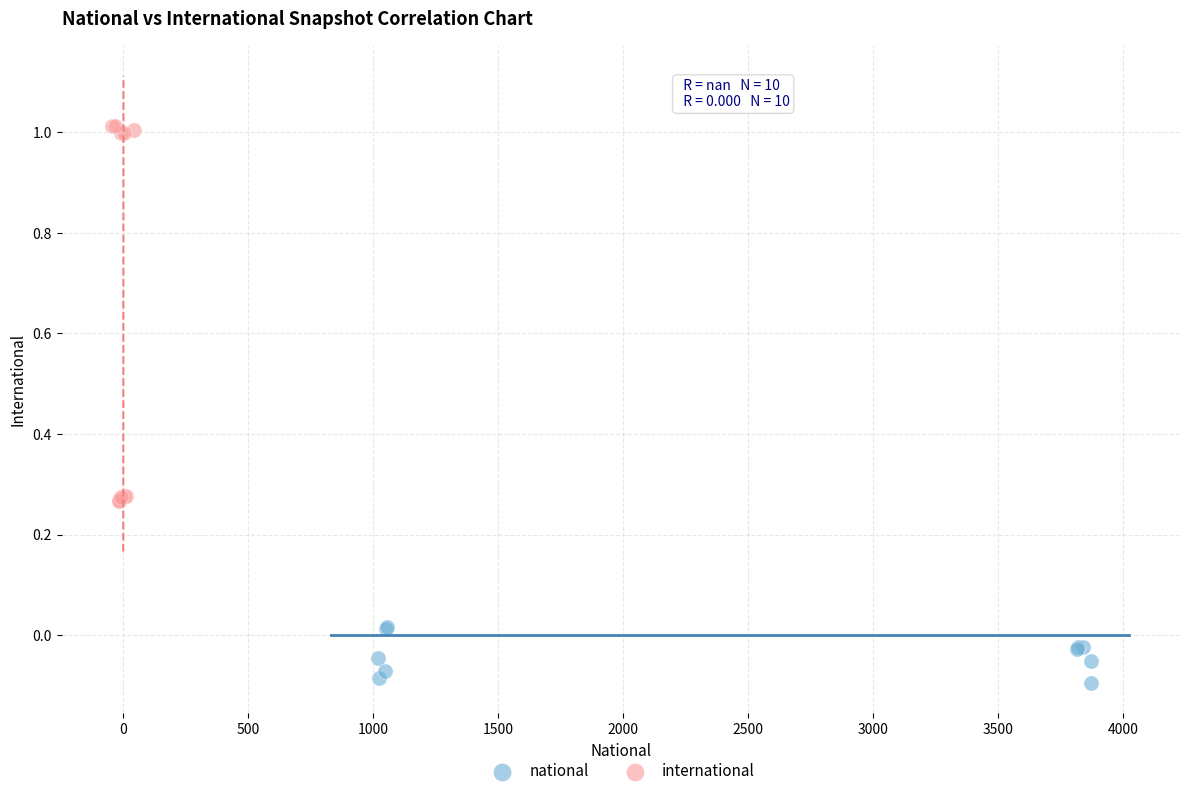

What are all the series names shown in the legend?

national, international